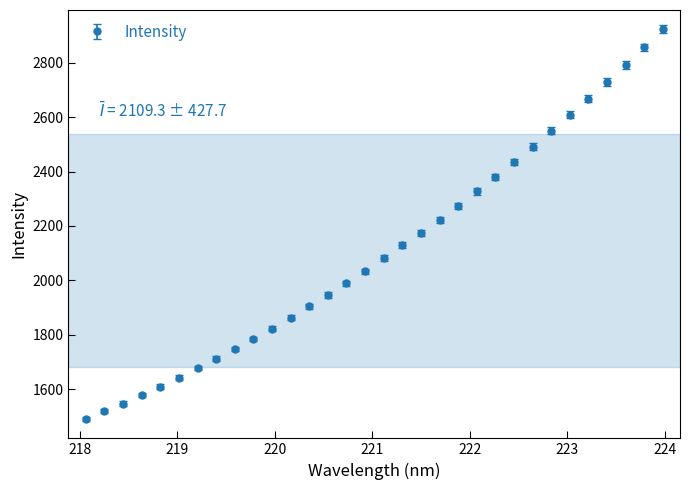

What is the smallest value displayed?

1490.2